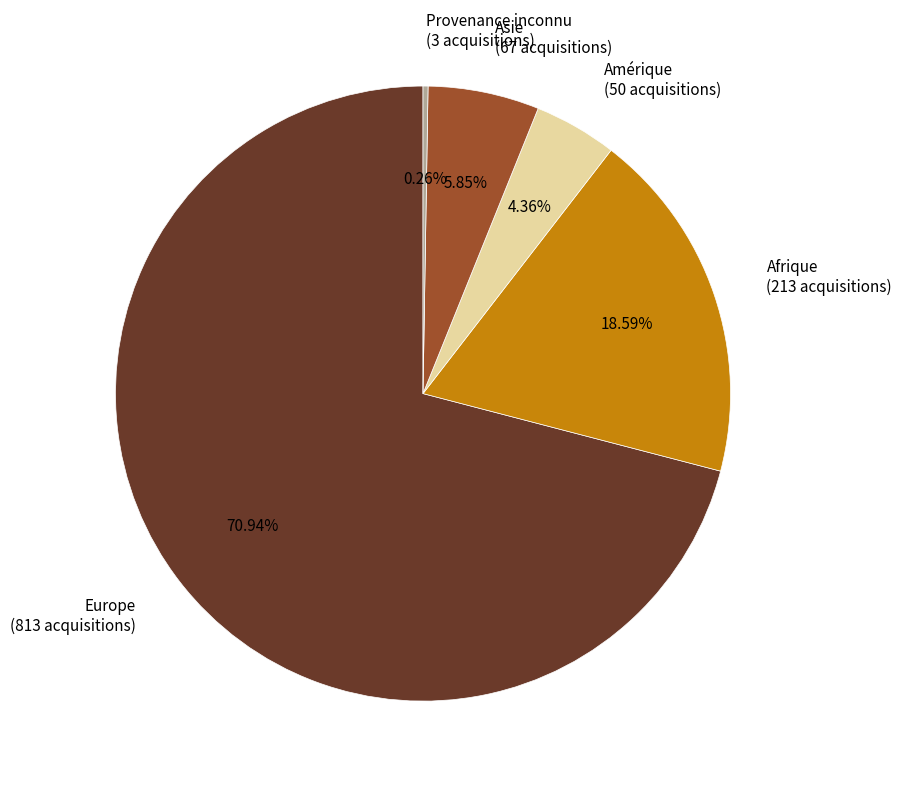

What is the largest slice in the pie chart?

Europe